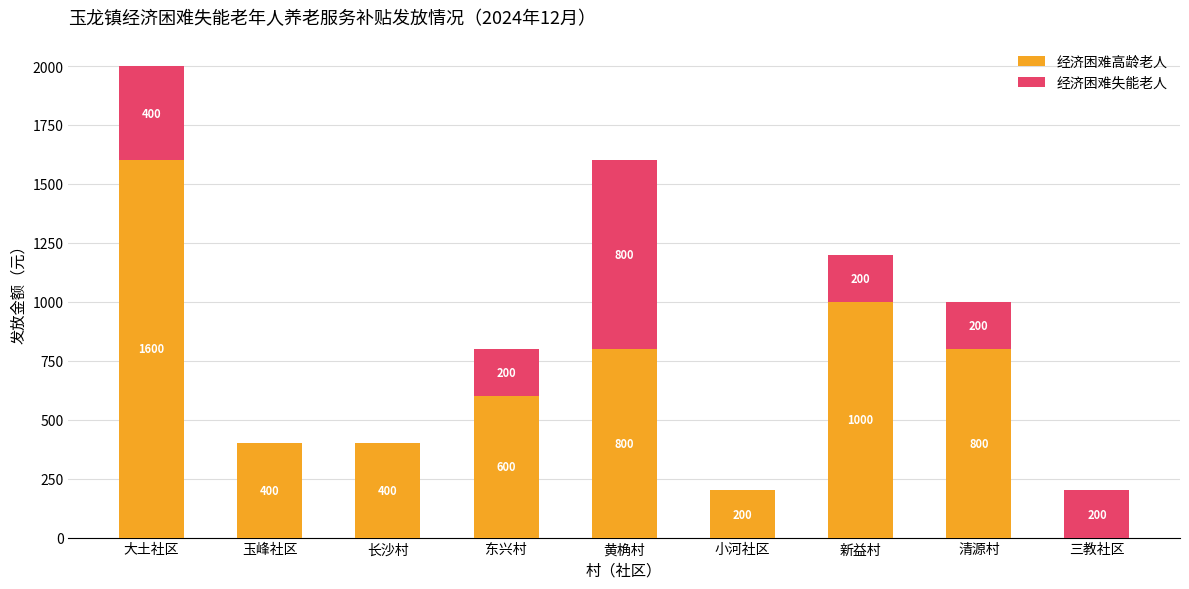

What value does the 经济困难高龄老人 series have at 大土社区, to the nearest 10?

1600